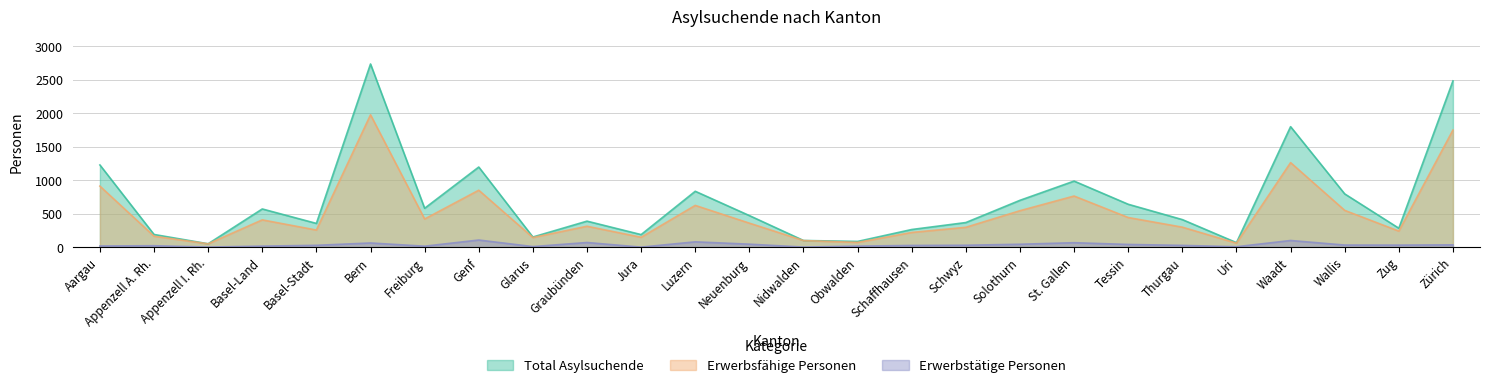

List the series in order of their peak value, lowest first.

Erwerbstätige Personen, Erwerbsfähige Personen, Total Asylsuchende